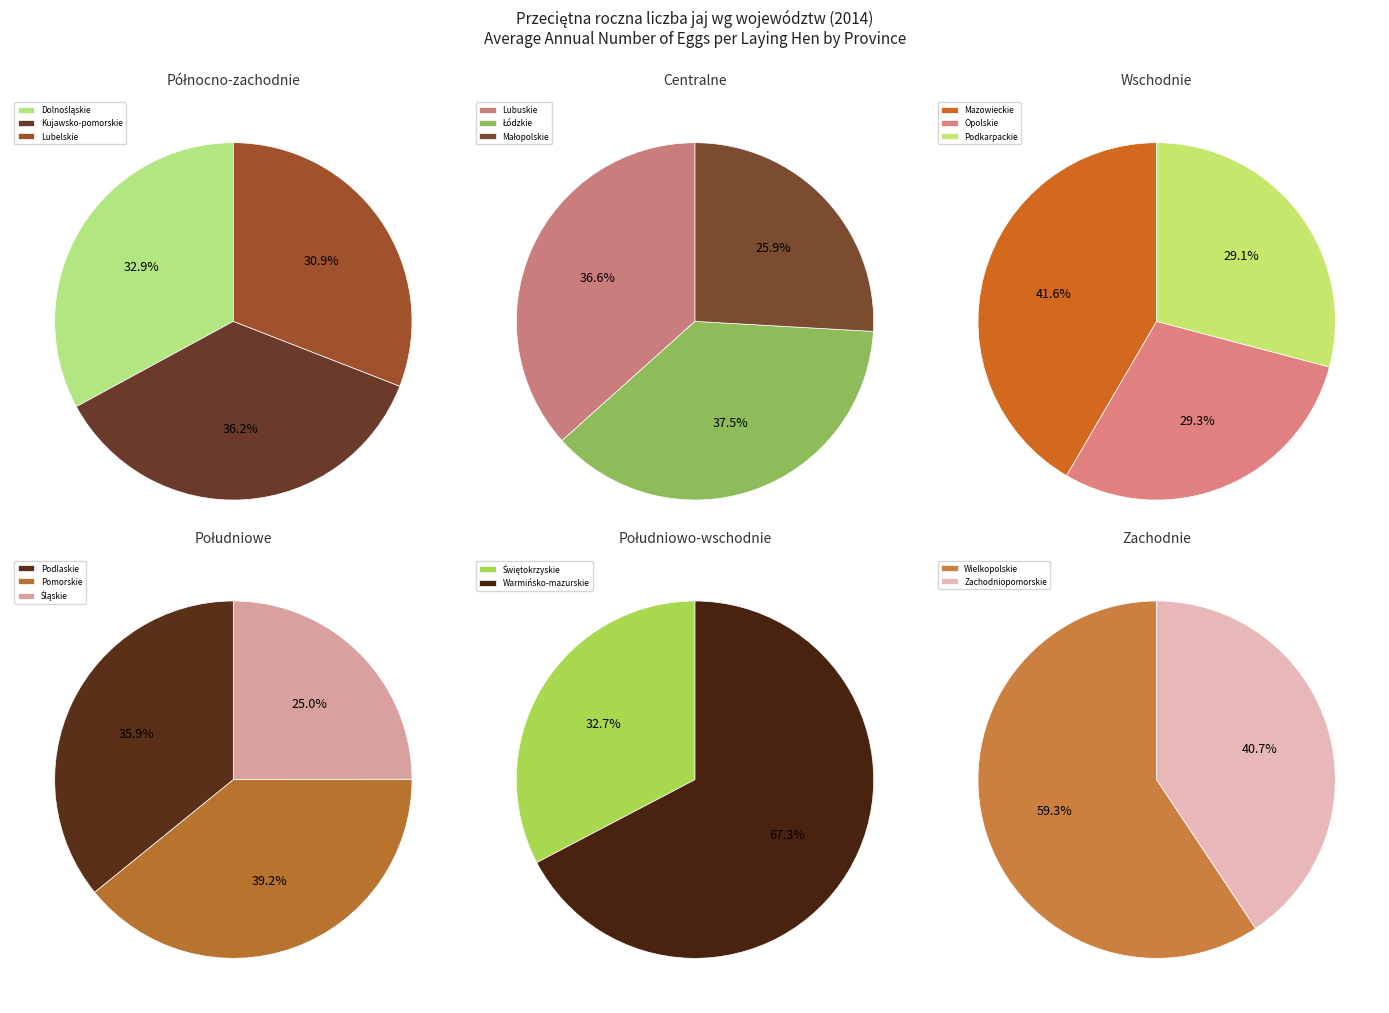

How many segments does this pie chart have?

16